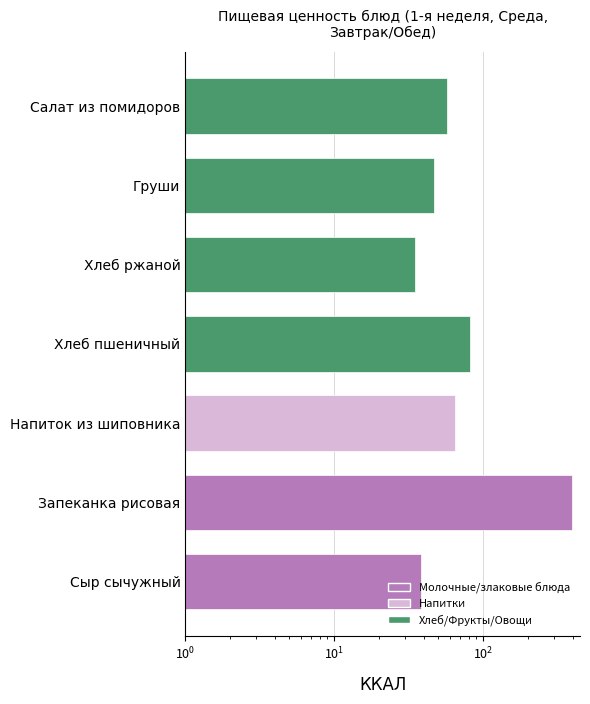

Reading left to right, extract all data points from this chart.

38	396	65	82	35	47	57